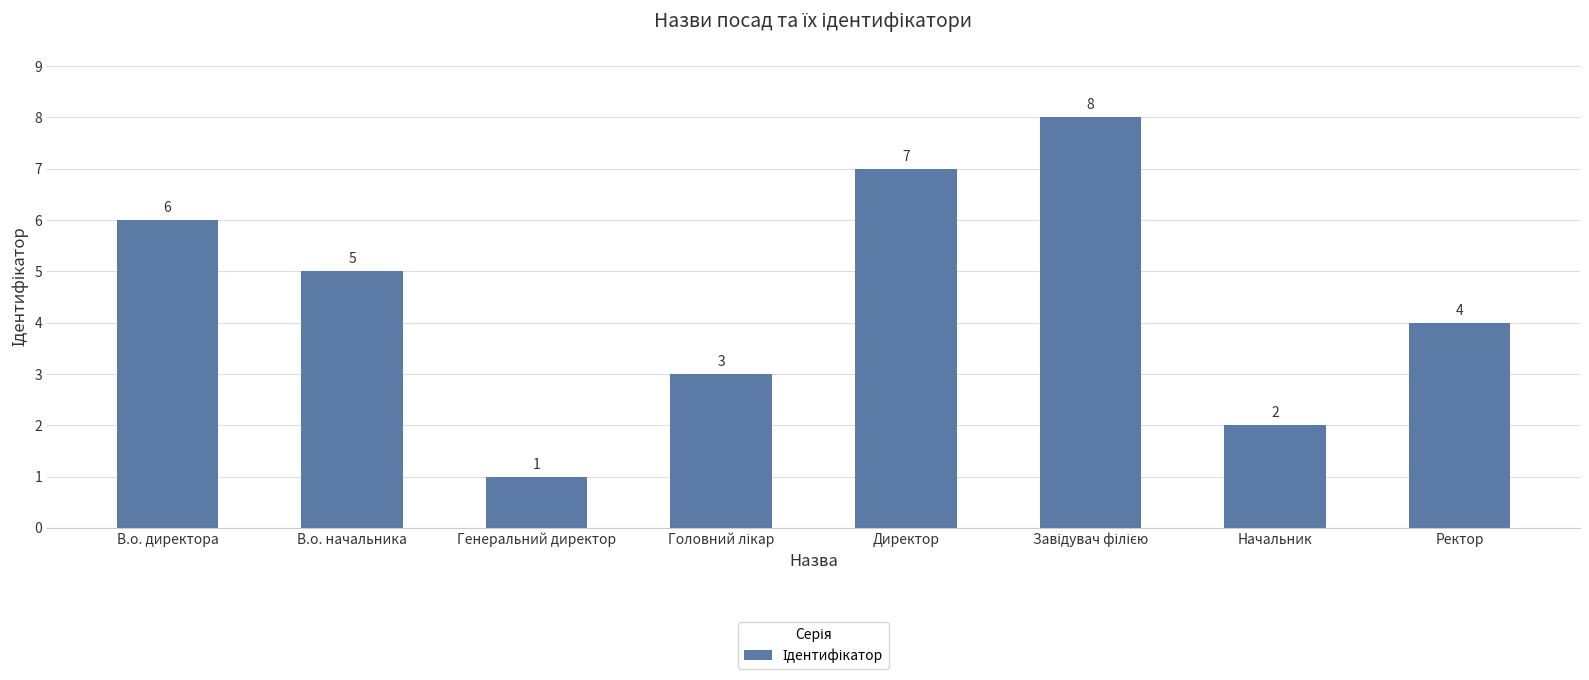

Where does the data first go above 5?

В.о. директора